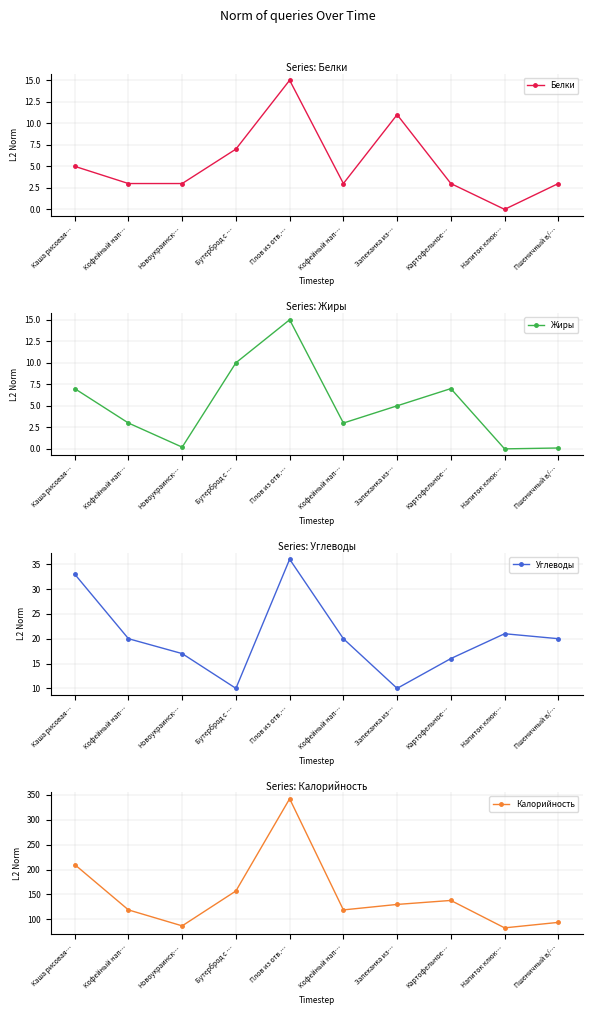

The Калорийность series shows 210.0 at Каша рисовая…. True or false?

True